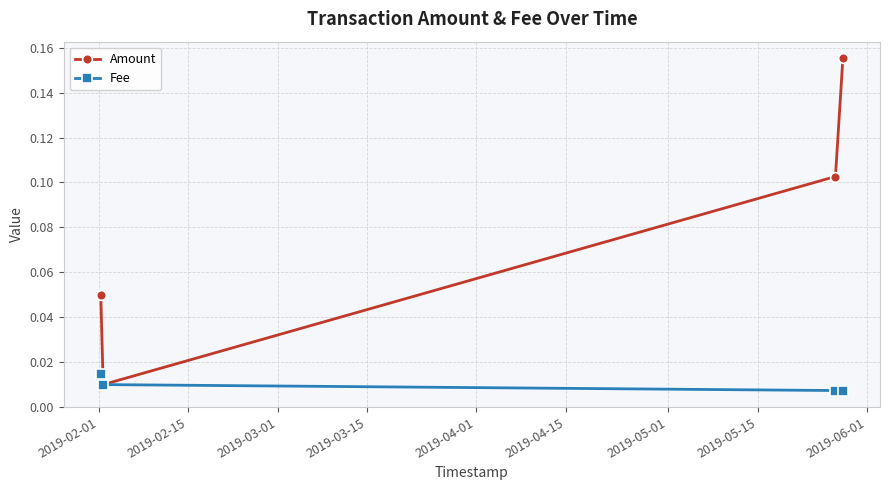

How many Fee values are between 0 and 1?

4